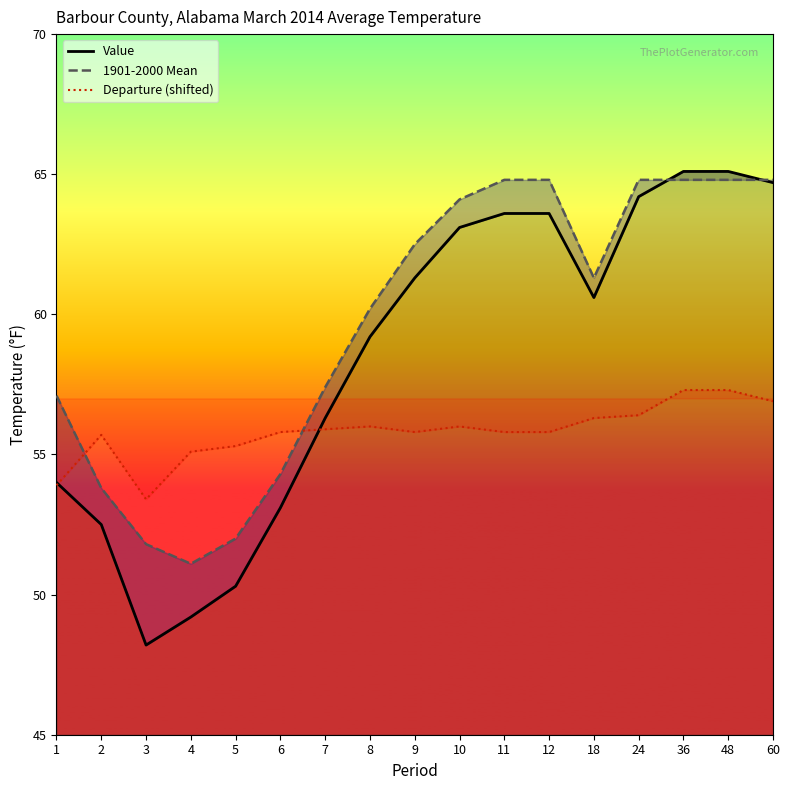

The value of 1901-2000 Mean at 1 is 57.1. True or false?

True